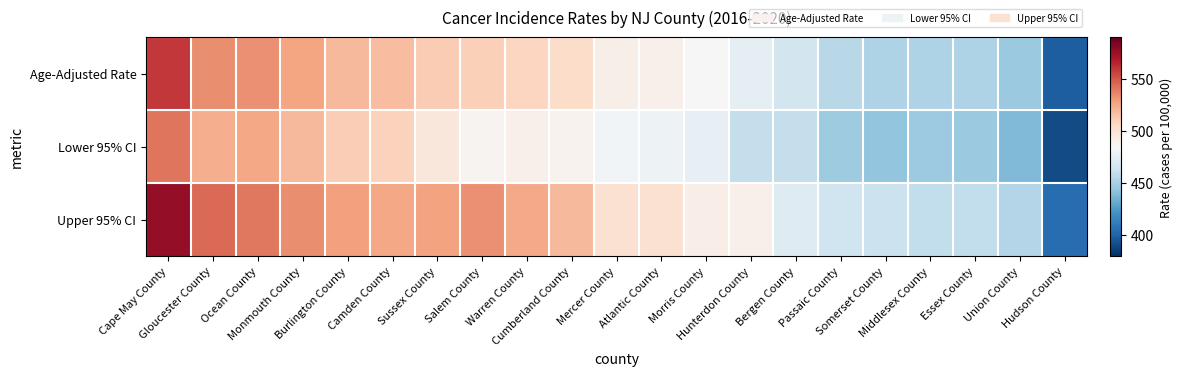

At how many categories does at least one series exceed 410?

20